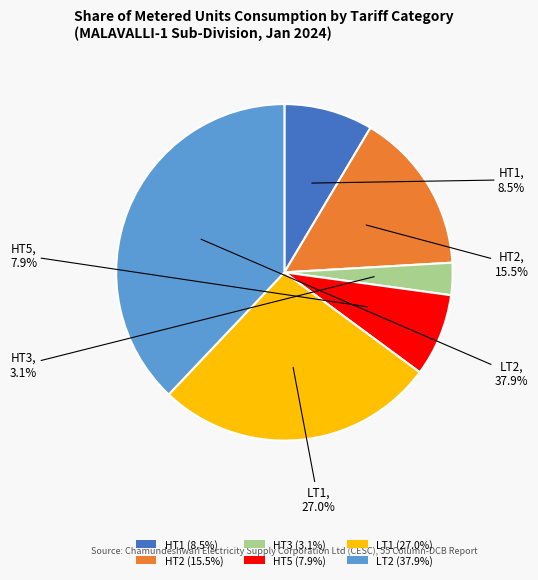

Combined, do HT5 (7.9%) and HT1 (8.5%) account for over 50%?

No